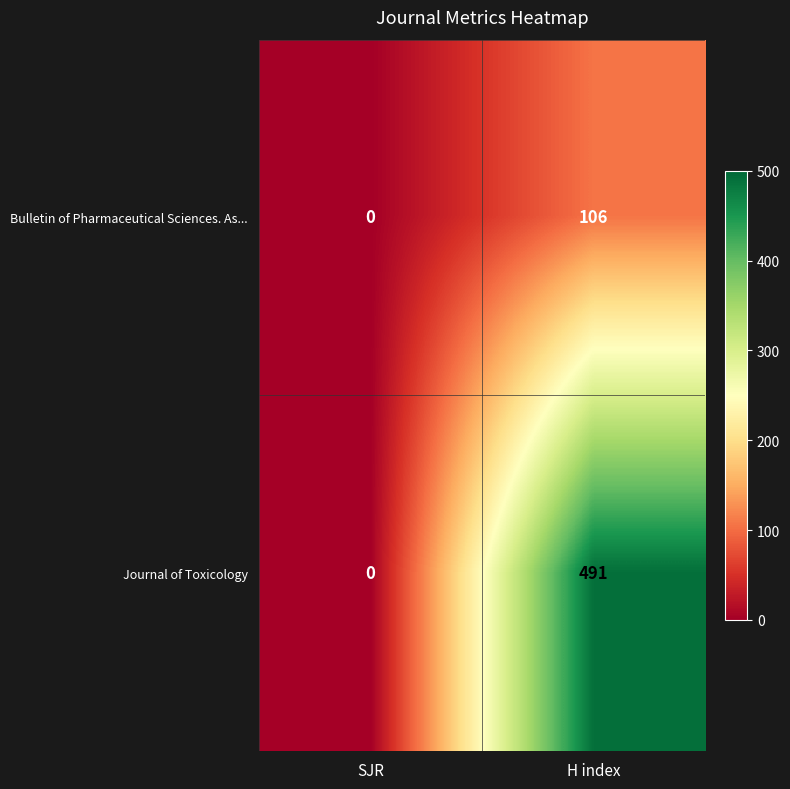

Is it true that Bulletin of Pharmaceutical Sciences. As... equals 106 at H index?

True